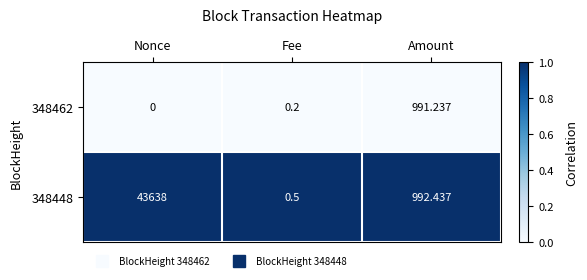

List the series in order of their peak value, lowest first.

348462, 348448